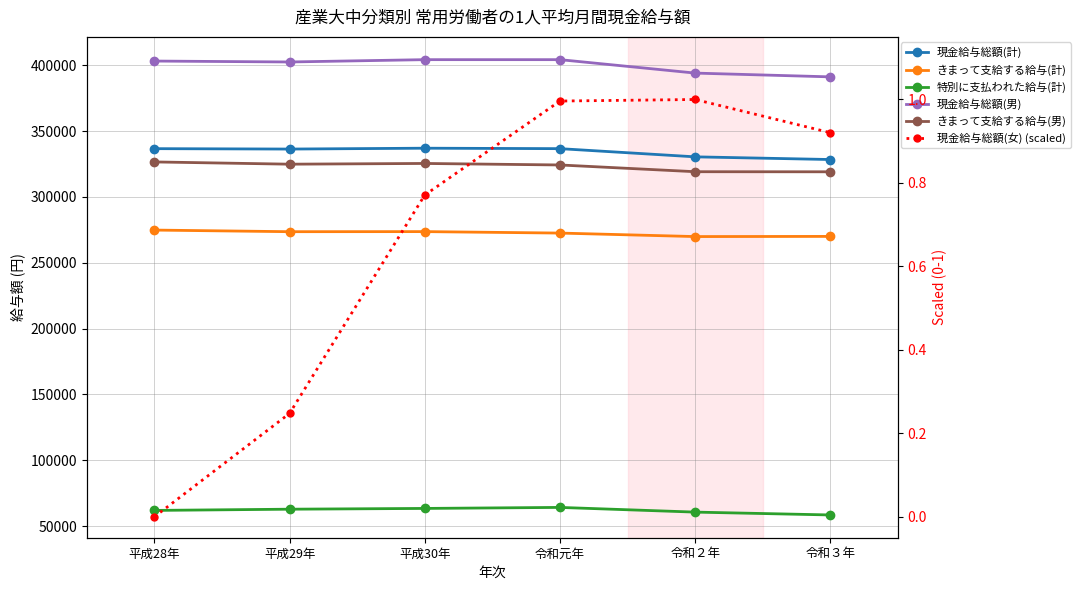

What is the highest value of the 現金給与総額(計) series?

337008.0